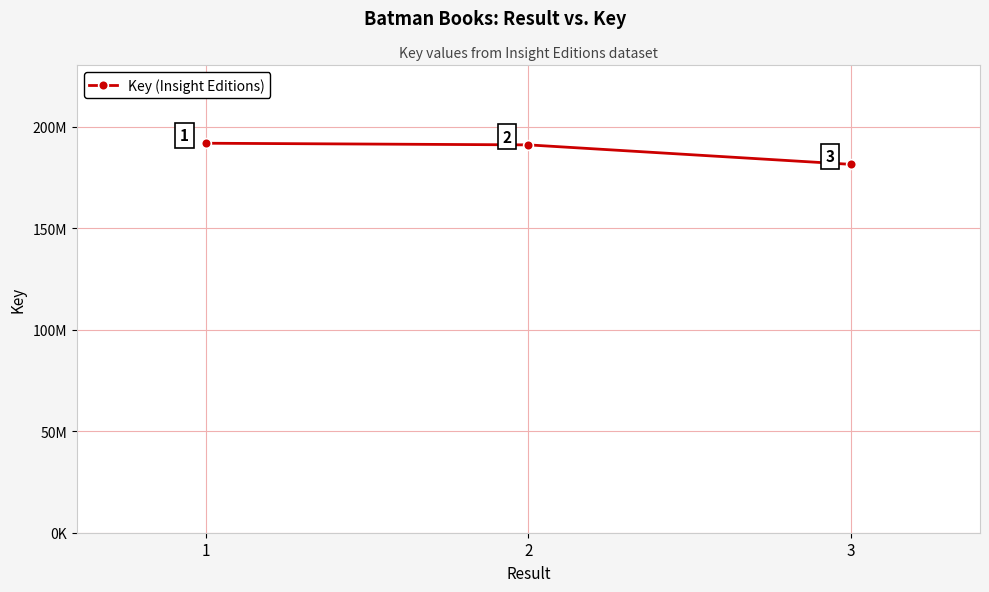

What is the minimum value shown in the chart?

181374191